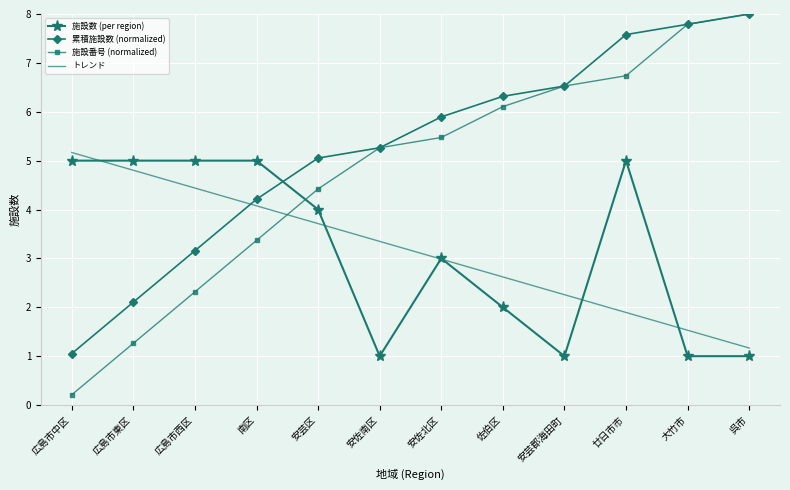

What is the total value across all series at 呉市?

18.2